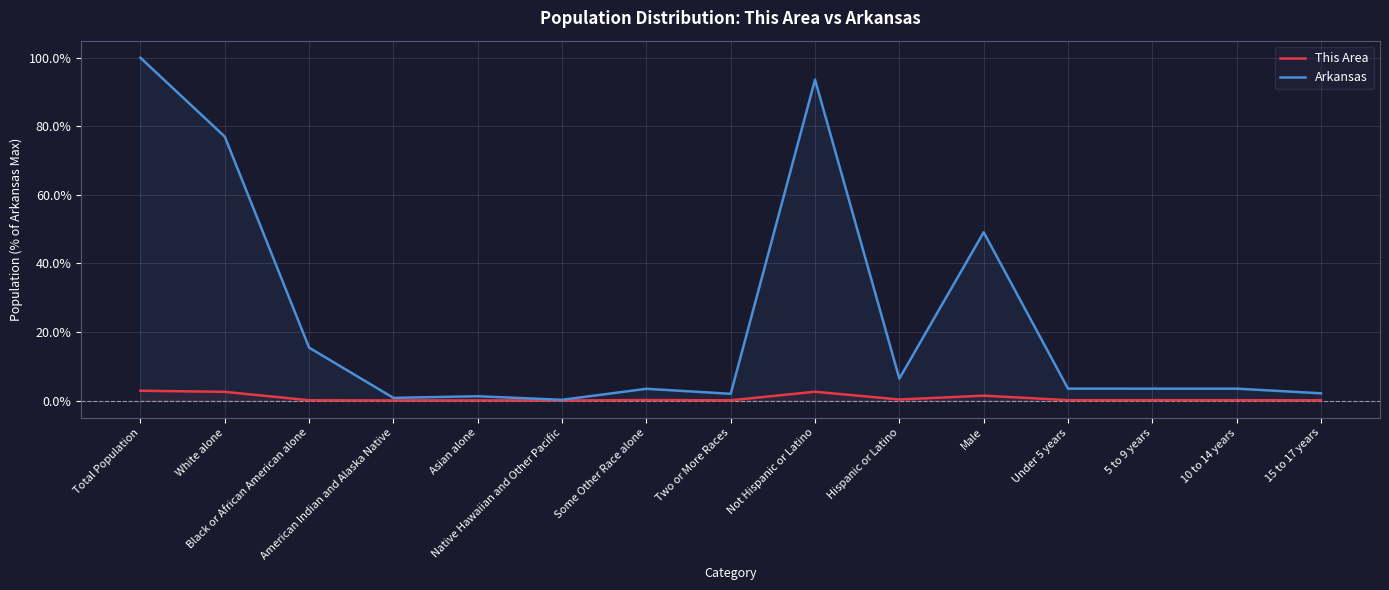

At how many categories does at least one series exceed 64?

3